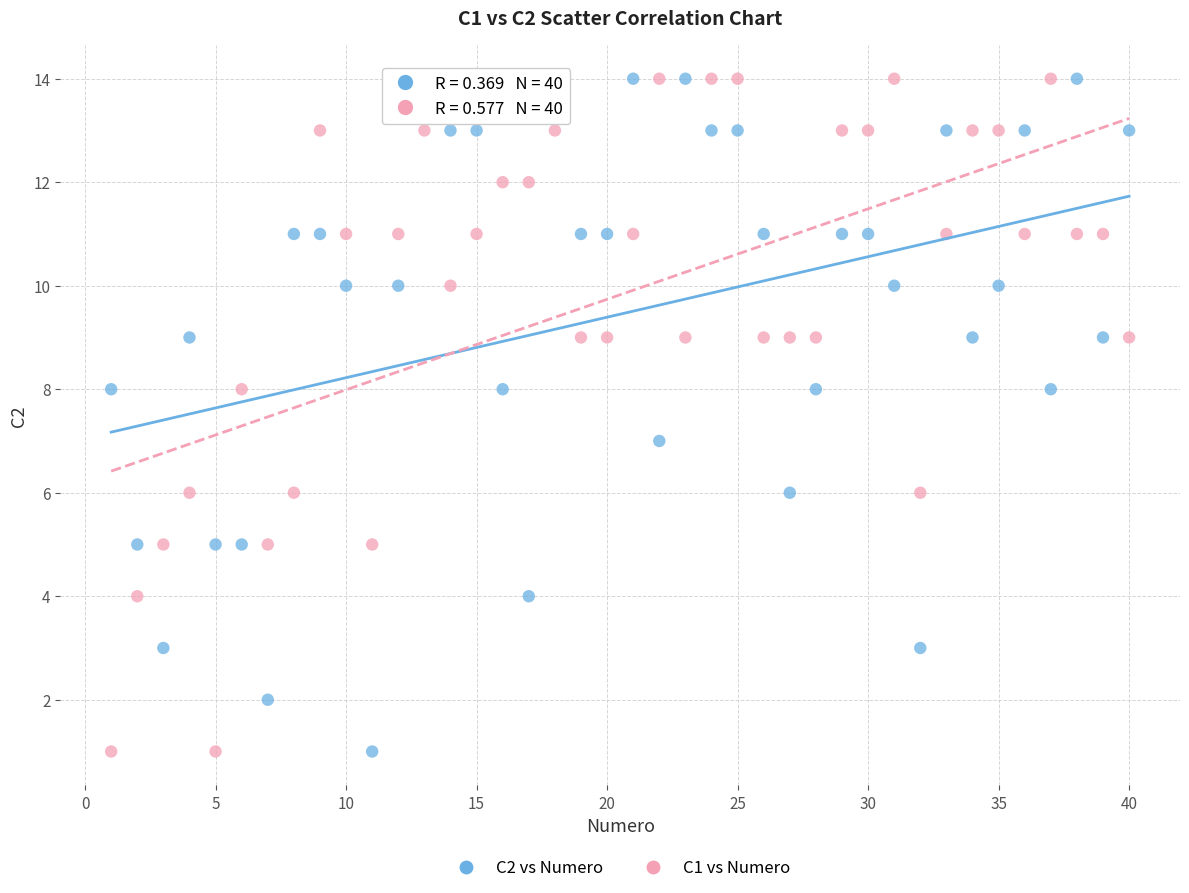

Across all data points, what is the range of X values (max minus min)?

39